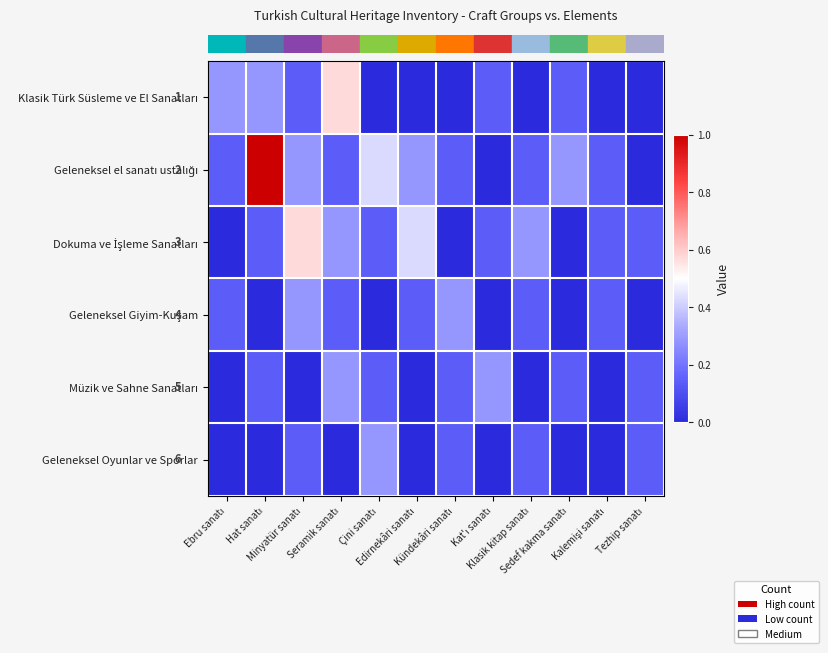

The row_2 series shows 0.3 at Tezhip sanatı. True or false?

False